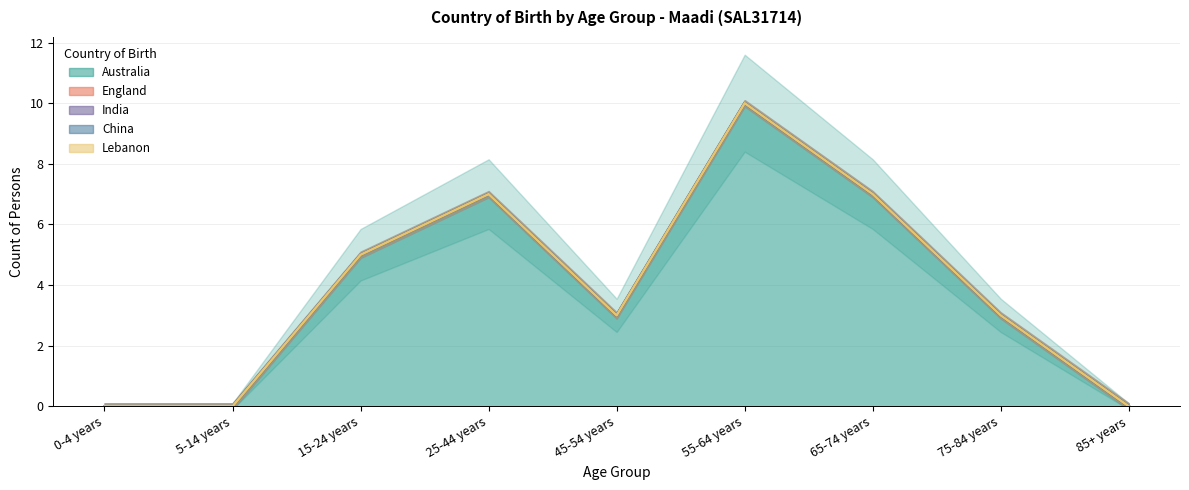

List the labels in order of China value, smallest first.

0-4 years, 5-14 years, 15-24 years, 25-44 years, 45-54 years, 55-64 years, 65-74 years, 75-84 years, 85+ years